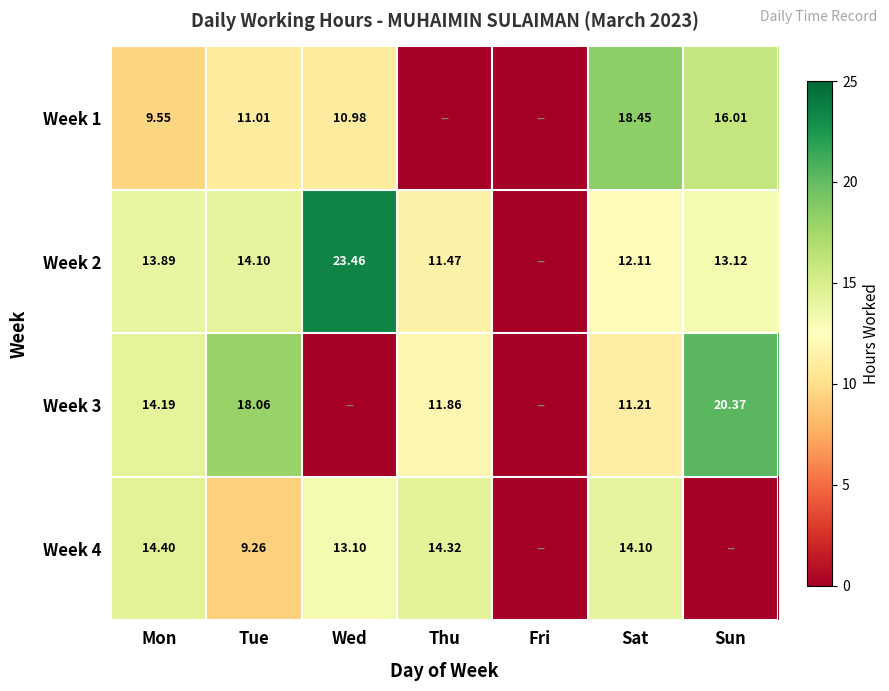

Is the value of Week 3 at Sat greater than the value of Week 2 at Tue?

No